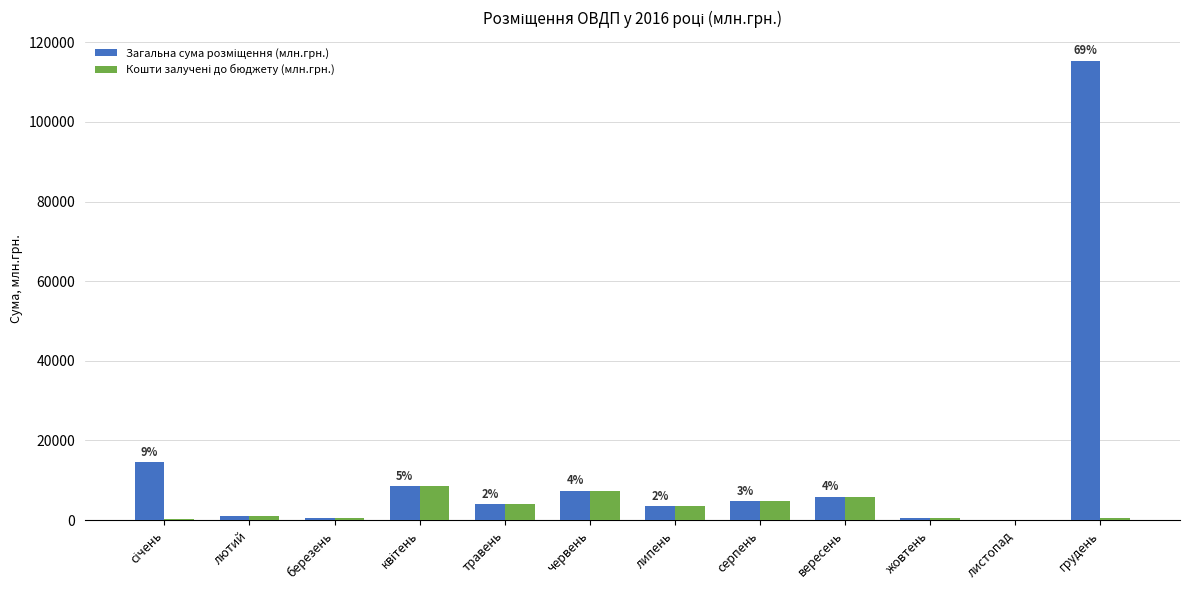

Are the bars horizontal?

No